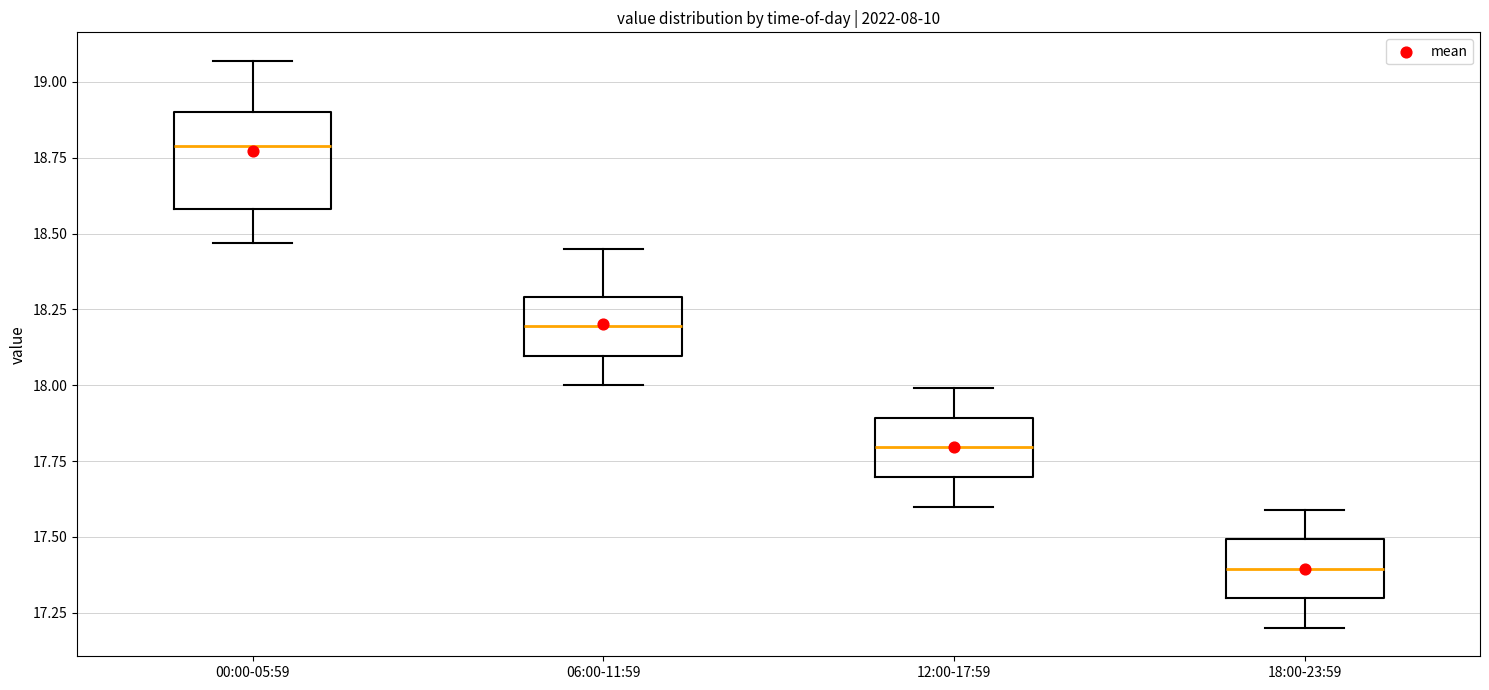

Reading left to right, transcribe this box plot: for each box, give where its median line is, the range the box spans, and where its two whiskers end, as read against the y-axis. The values are not printed on the chart, so give them approximately, as read against the axis.

00:00-05:59: median 18.80, box 18.60 to 18.90, whiskers 18.45 to 19.05
06:00-11:59: median 18.20, box 18.10 to 18.30, whiskers 18.00 to 18.45
12:00-17:59: median 17.80, box 17.70 to 17.90, whiskers 17.60 to 18.00
18:00-23:59: median 17.40, box 17.30 to 17.50, whiskers 17.20 to 17.60